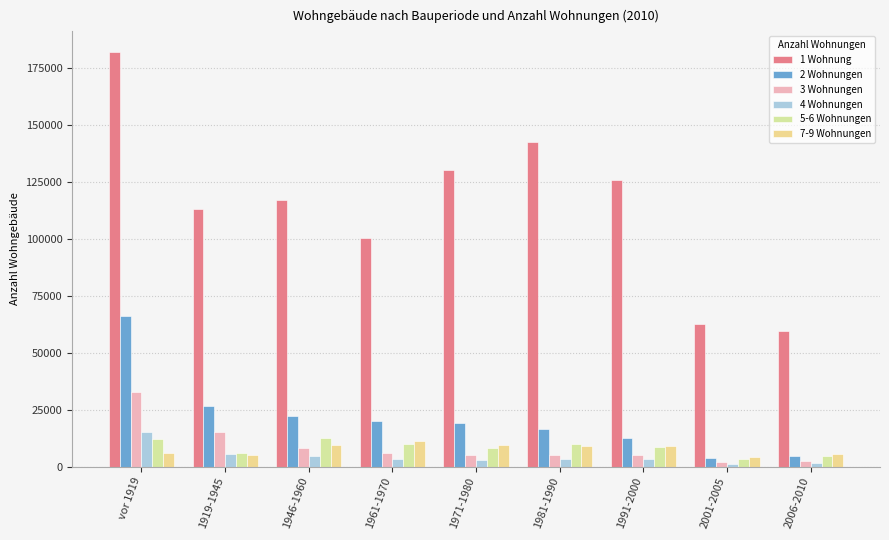

At which label does 3 Wohnungen first exceed 5201?

vor 1919